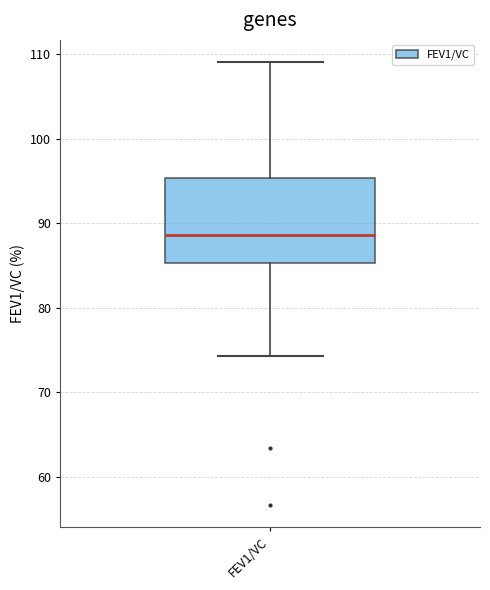

Transcribe this box plot: give where the median line is, the range the box spans, and where the two whiskers end, as read against the y-axis. The values are not printed on the chart, so give them approximately, as read against the axis.

median 89, box 85 to 95, whiskers 74 to 109